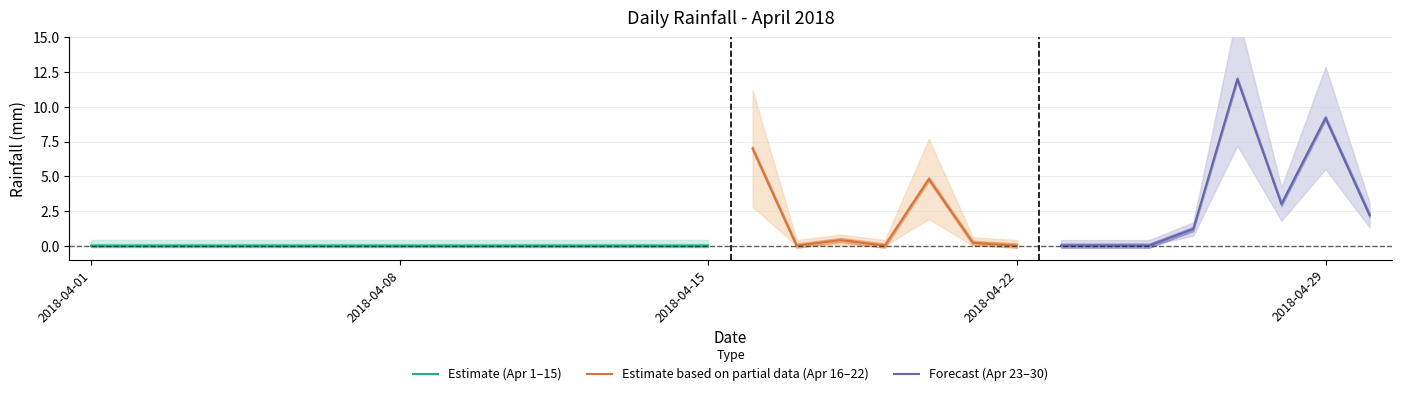

What is the sum of the values at 2018-04-27 and 2018-04-29?

21.2